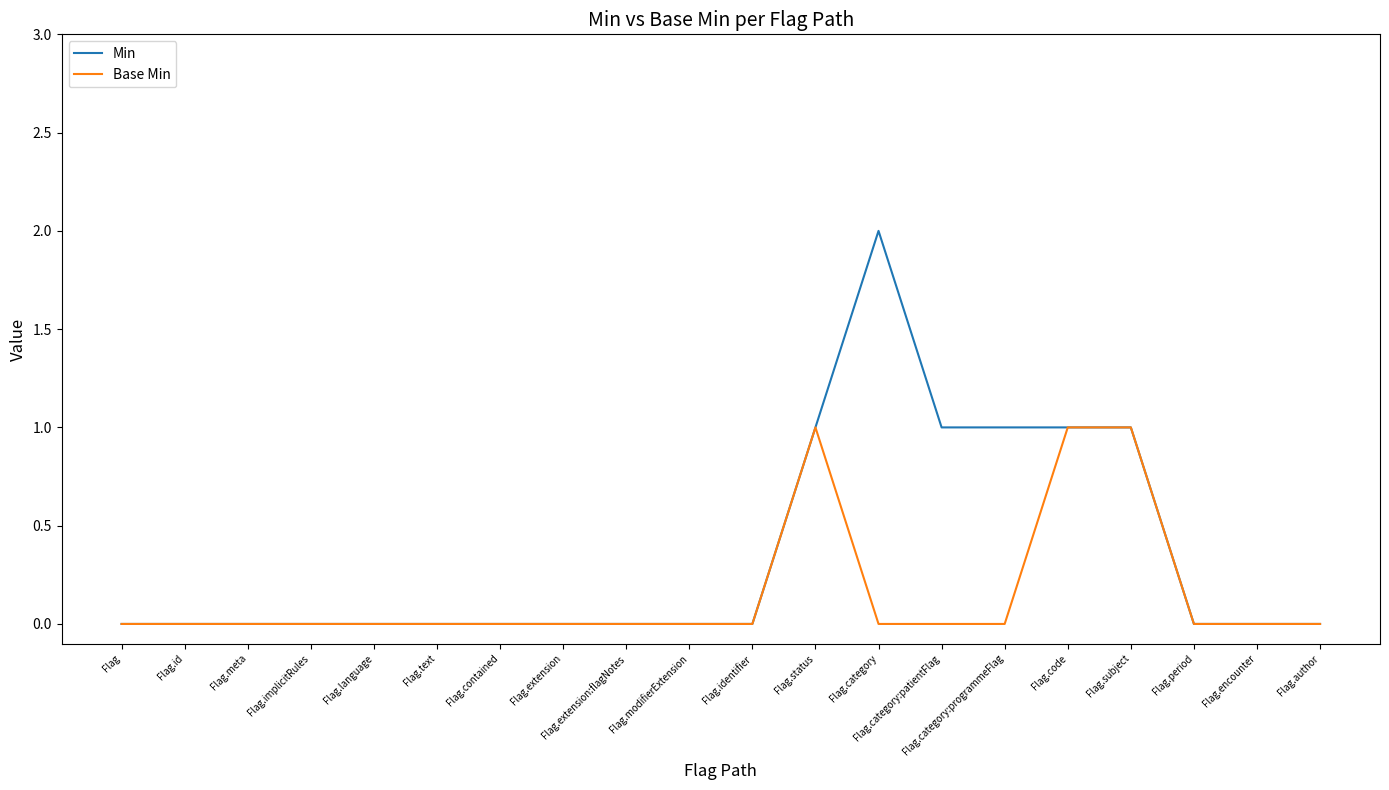

Which series has the widest spread of values?

Min